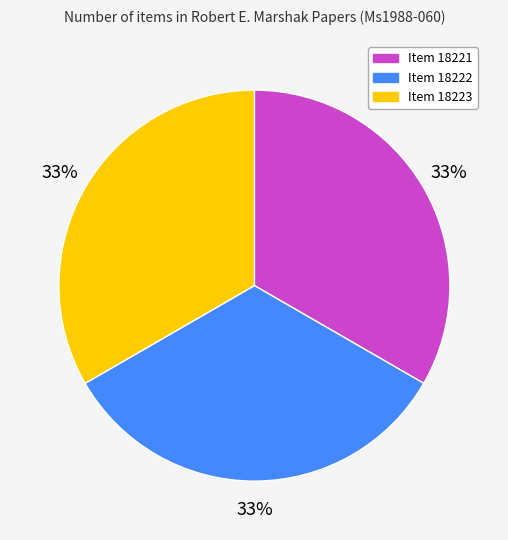

Do Item 18222 and Item 18221 together represent more than half of the pie?

Yes